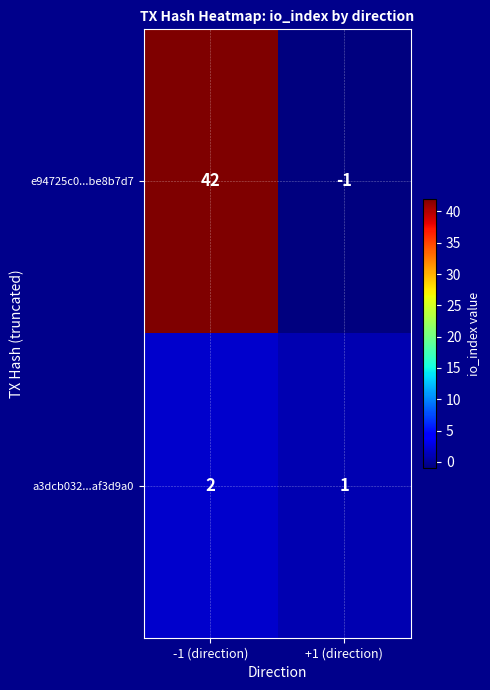

True or false: a3dcb032...af3d9a0 has a value of 1 at +1 (direction).

True